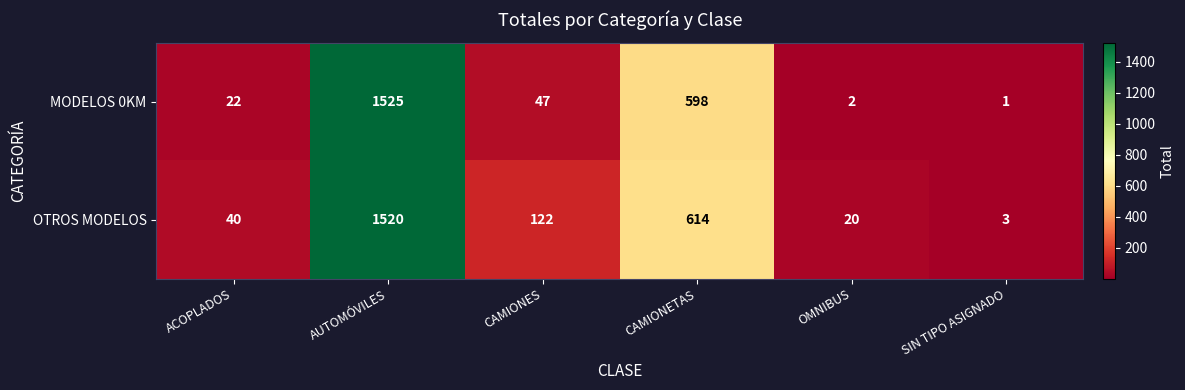

The MODELOS 0KM series shows 47 at CAMIONES. True or false?

True